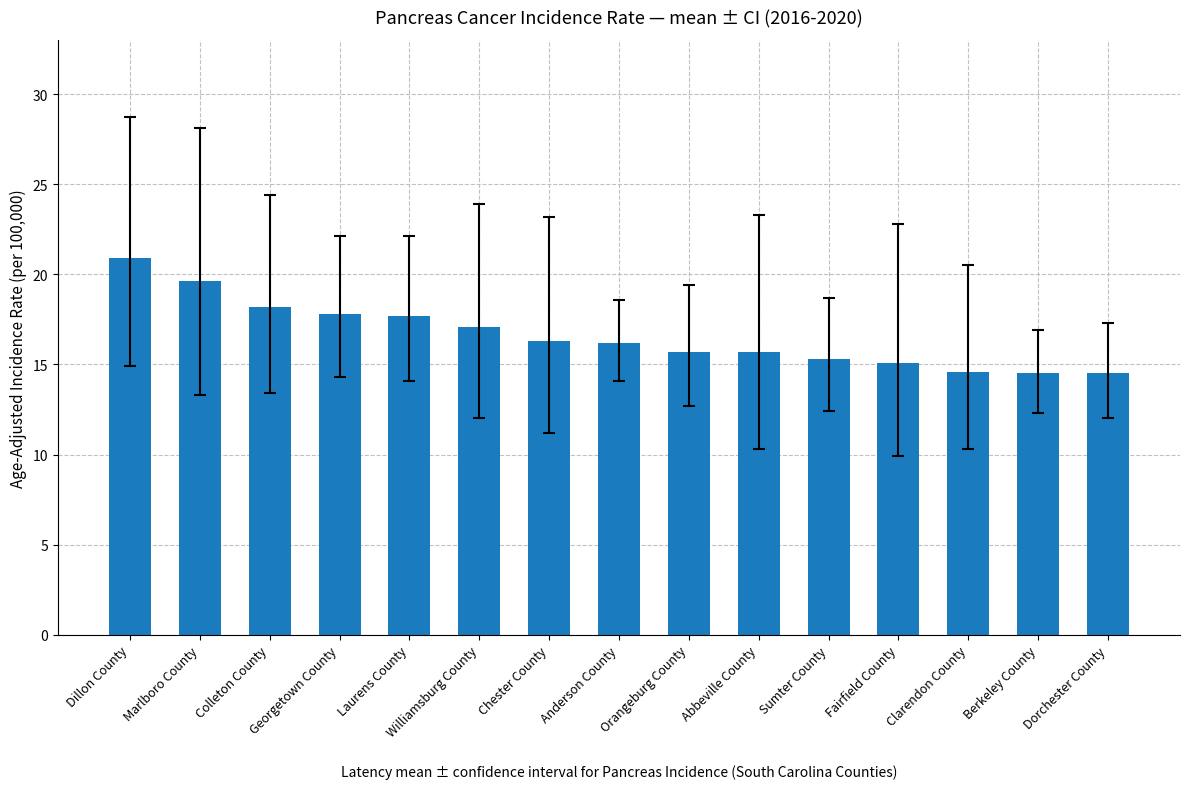

How many values exceed 16?

8